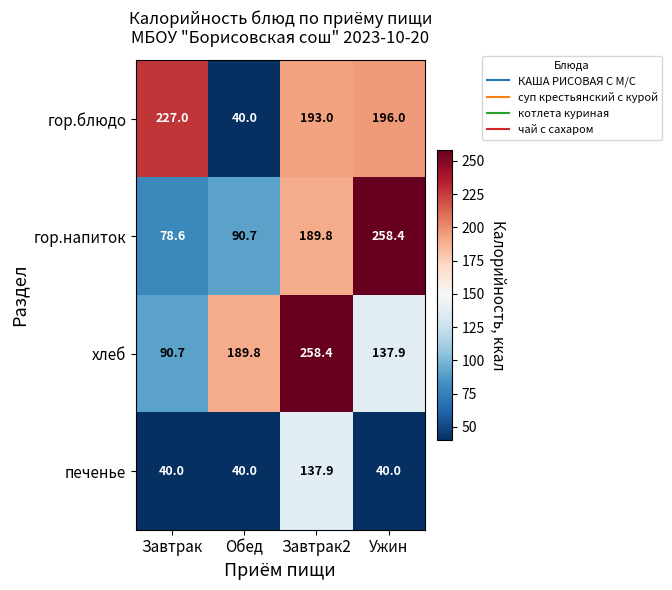

At which label does гор.напиток reach its minimum?

Завтрак